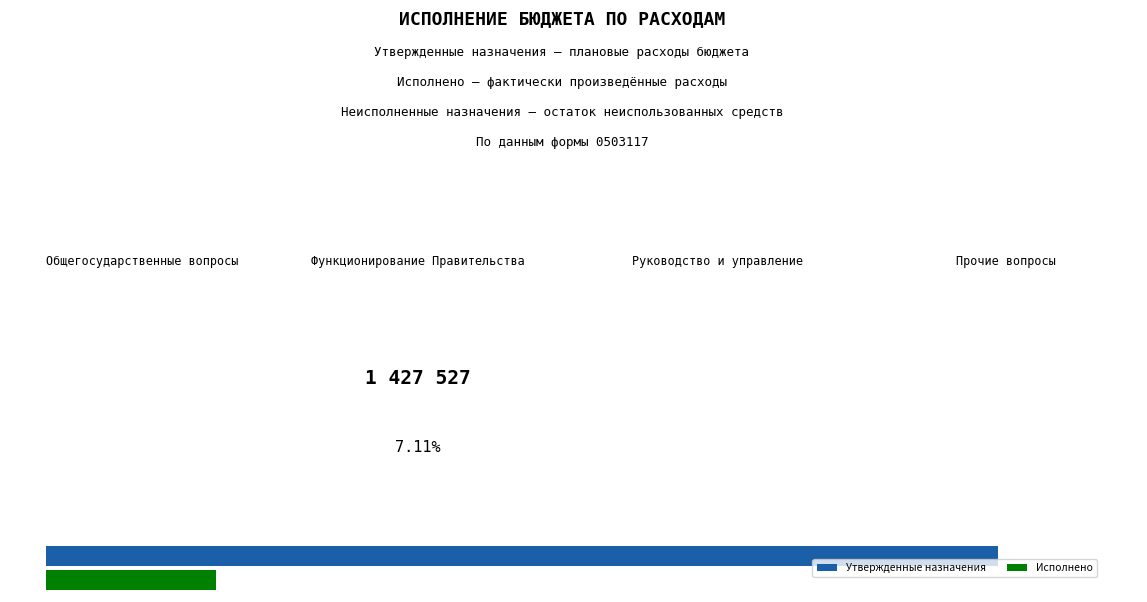

What are all the series names shown in the legend?

Утвержденные назначения, Исполнено